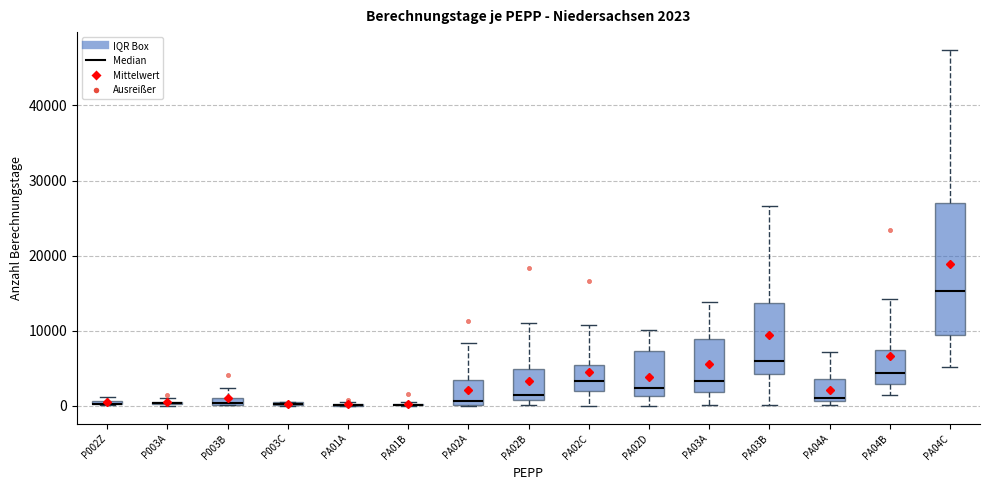

Which box is the tallest, from its lower edge to its upper edge?

PA04C